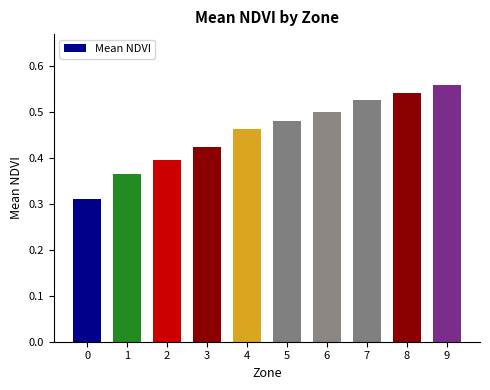

What is the sum of all values?

4.6